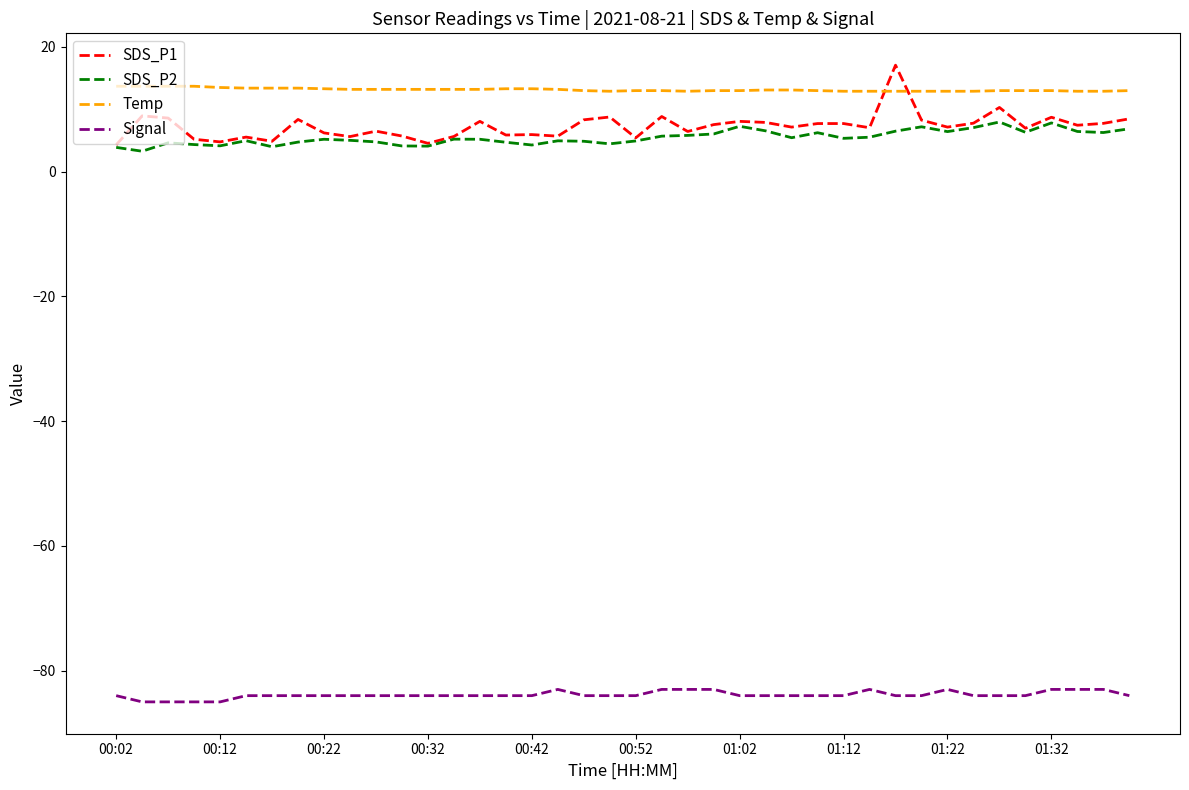

What is the difference between the maximum and minimum values in the Temp series?

0.8